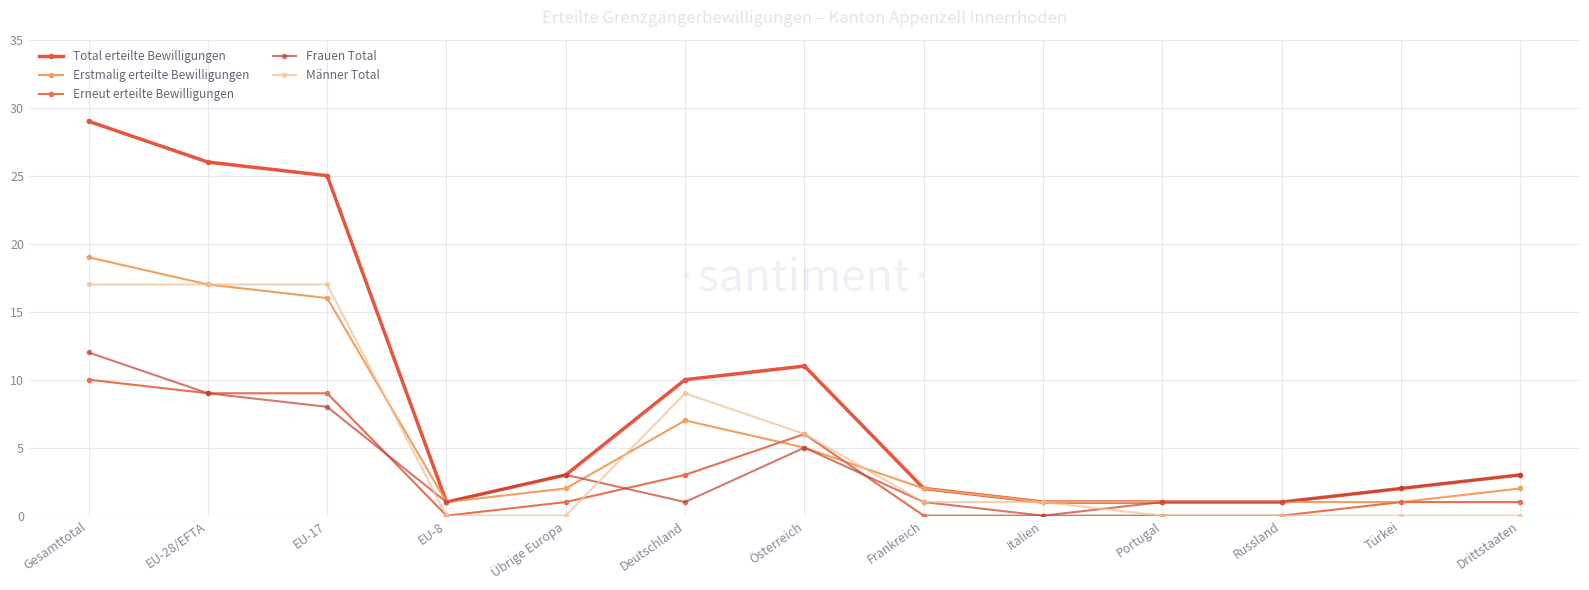

What is the sum of all Erneut erteilte Bewilligungen values?

40